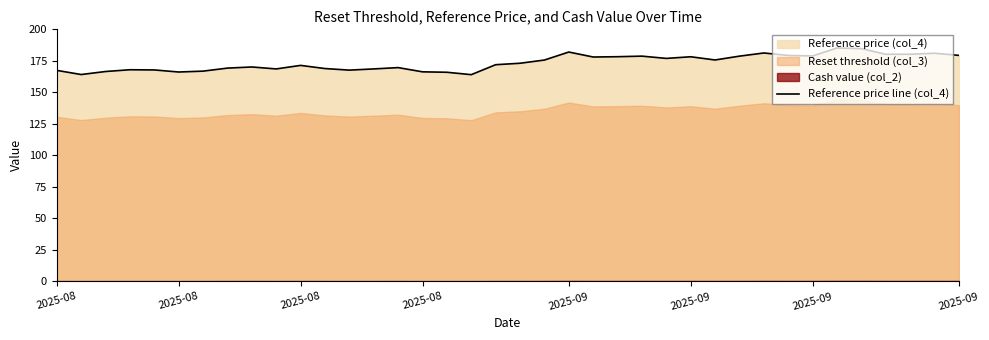

What is the ratio of the value at 2025-08 to the value at 2025-09?

0.9